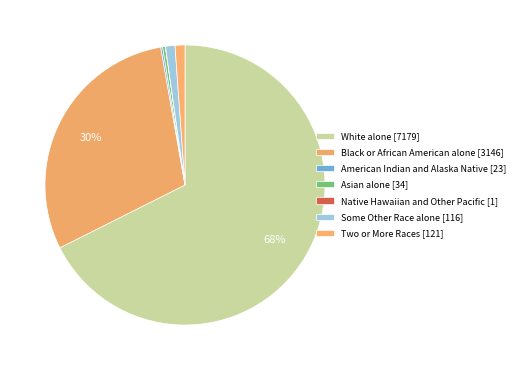

Approximately how many times larger is the value at White alone compared to Asian alone?

211.1